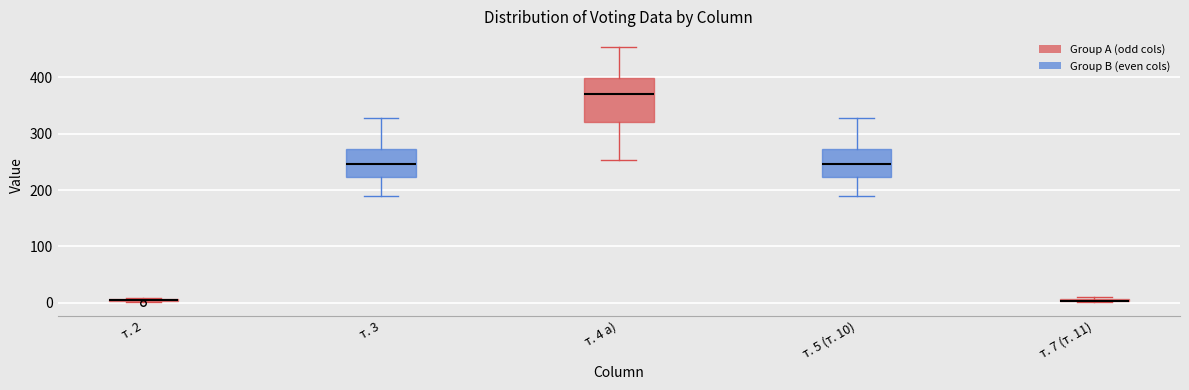

Comparing the boxes themselves (not the whiskers), which one is the tallest?

т. 4 а)